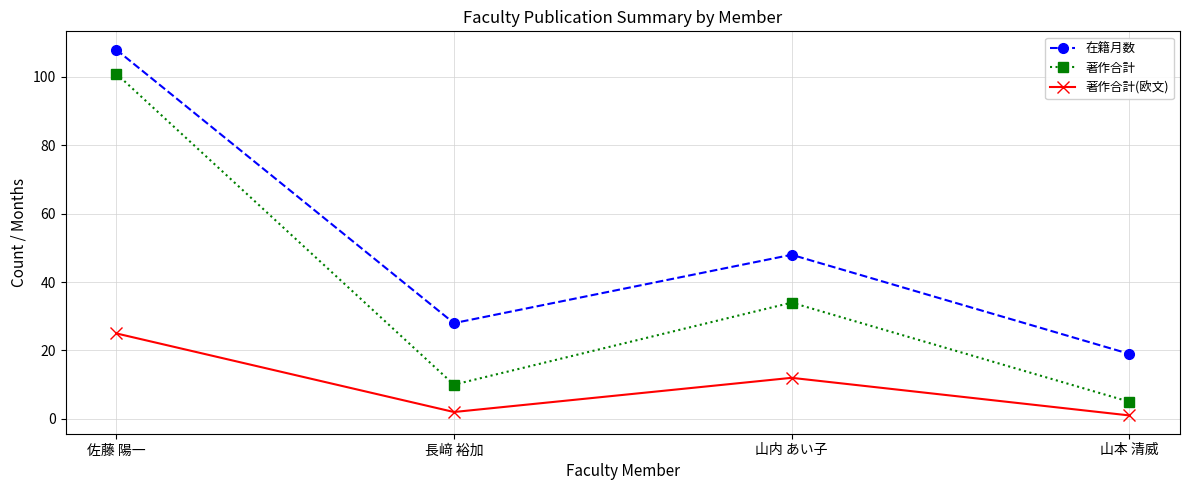

At how many categories does at least one series exceed 54?

1